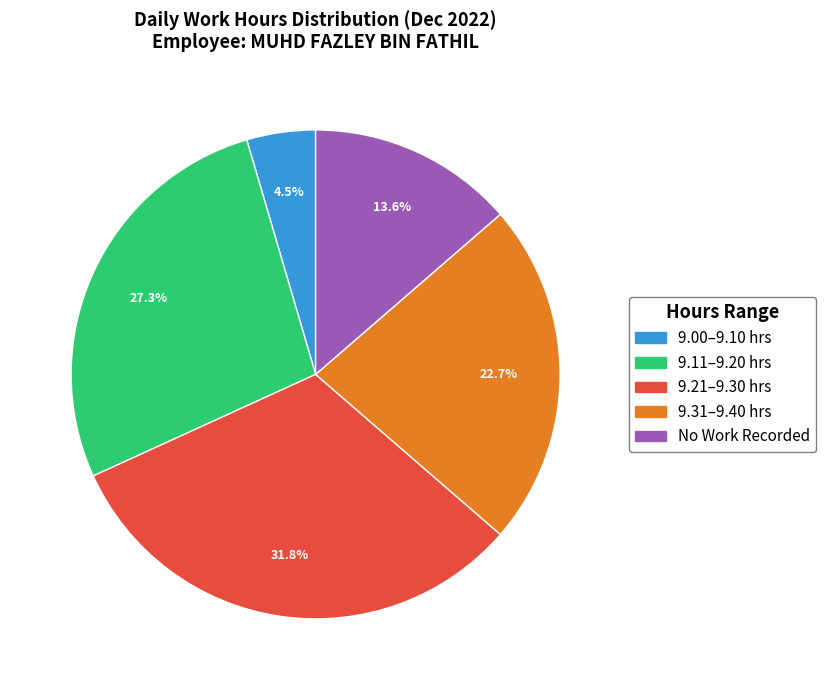

Is there any slice that represents more than half of the pie?

No